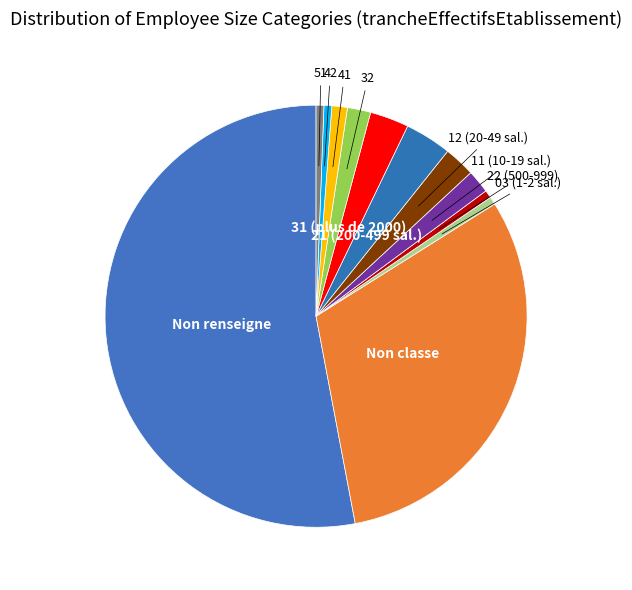

Is there any slice that represents more than half of the pie?

Yes